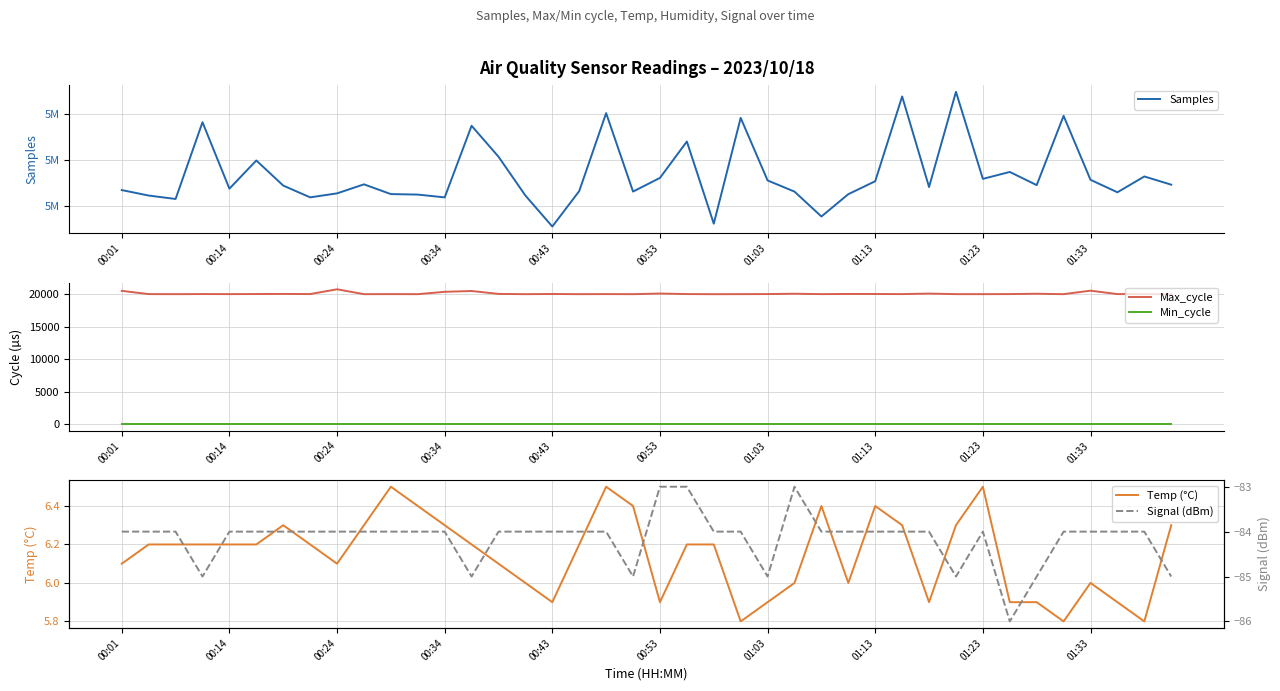

Which series has the largest range (max minus min)?

Samples